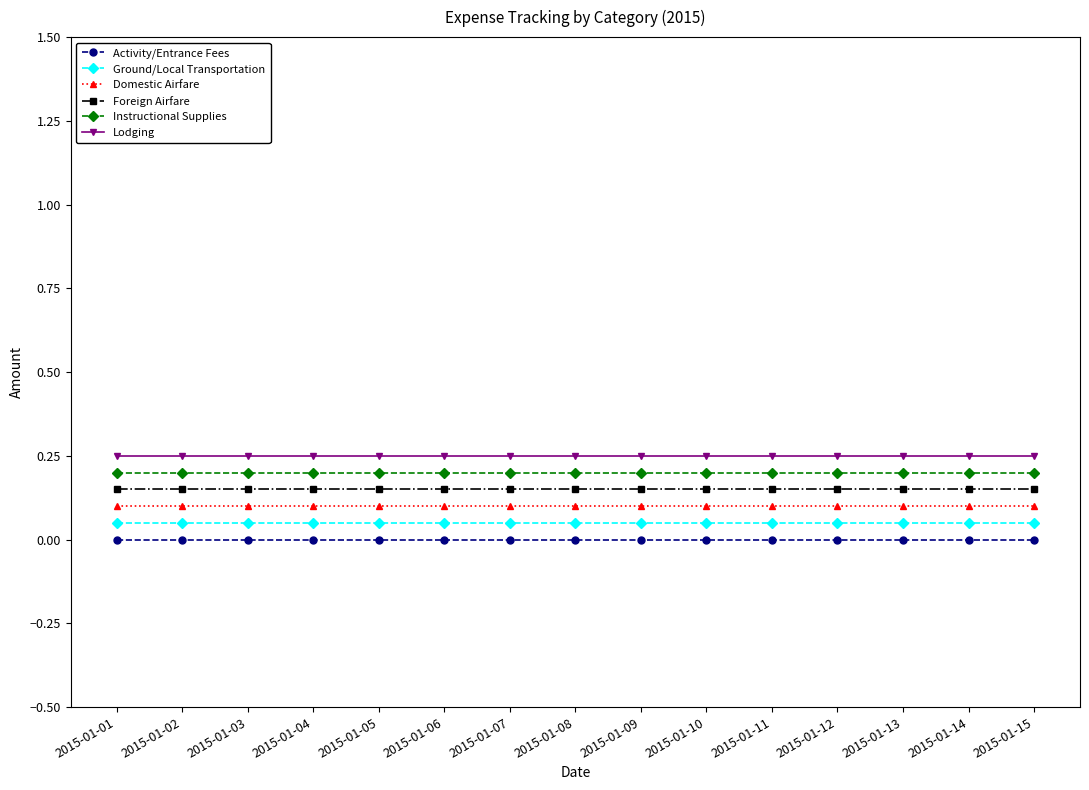

How many lines are shown in the chart?

6